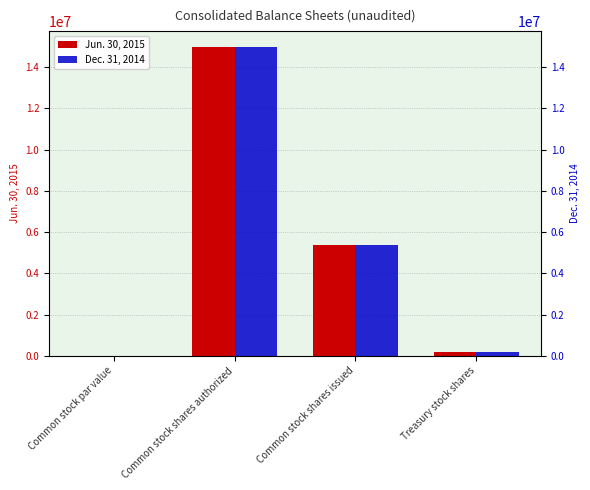

Rank the series by their maximum value, from lowest to highest.

Jun. 30, 2015, Dec. 31, 2014